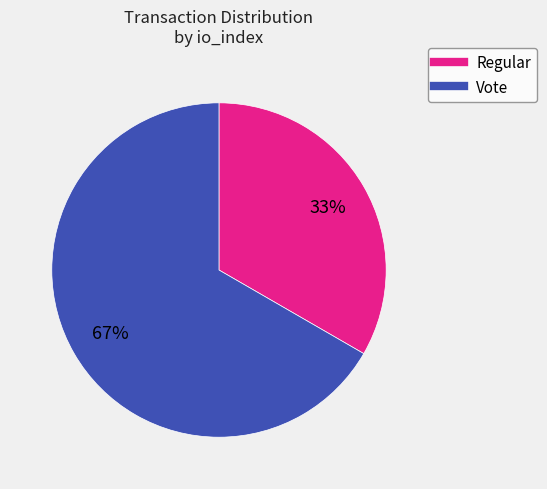

Does any single category account for the majority?

Yes